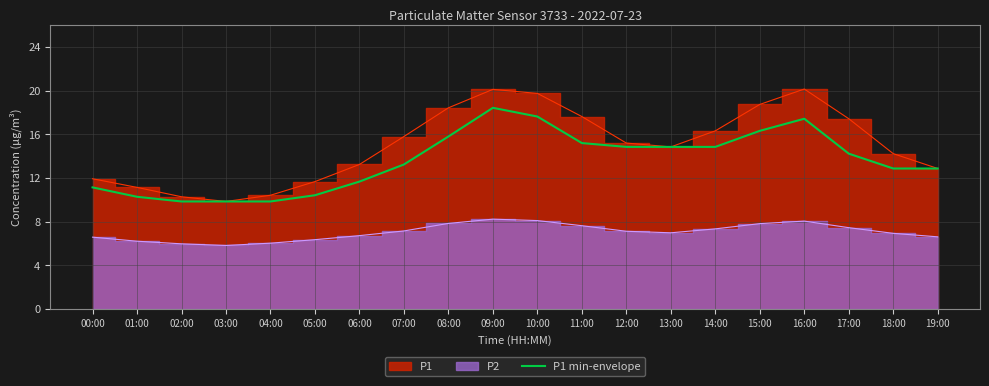

The value of P1 min-envelope at 16:00 is 17.4. True or false?

True